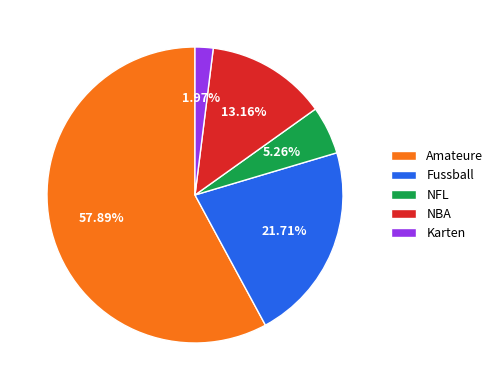

To the nearest percent, what is the difference between the largest and smallest slice percentages?

56%